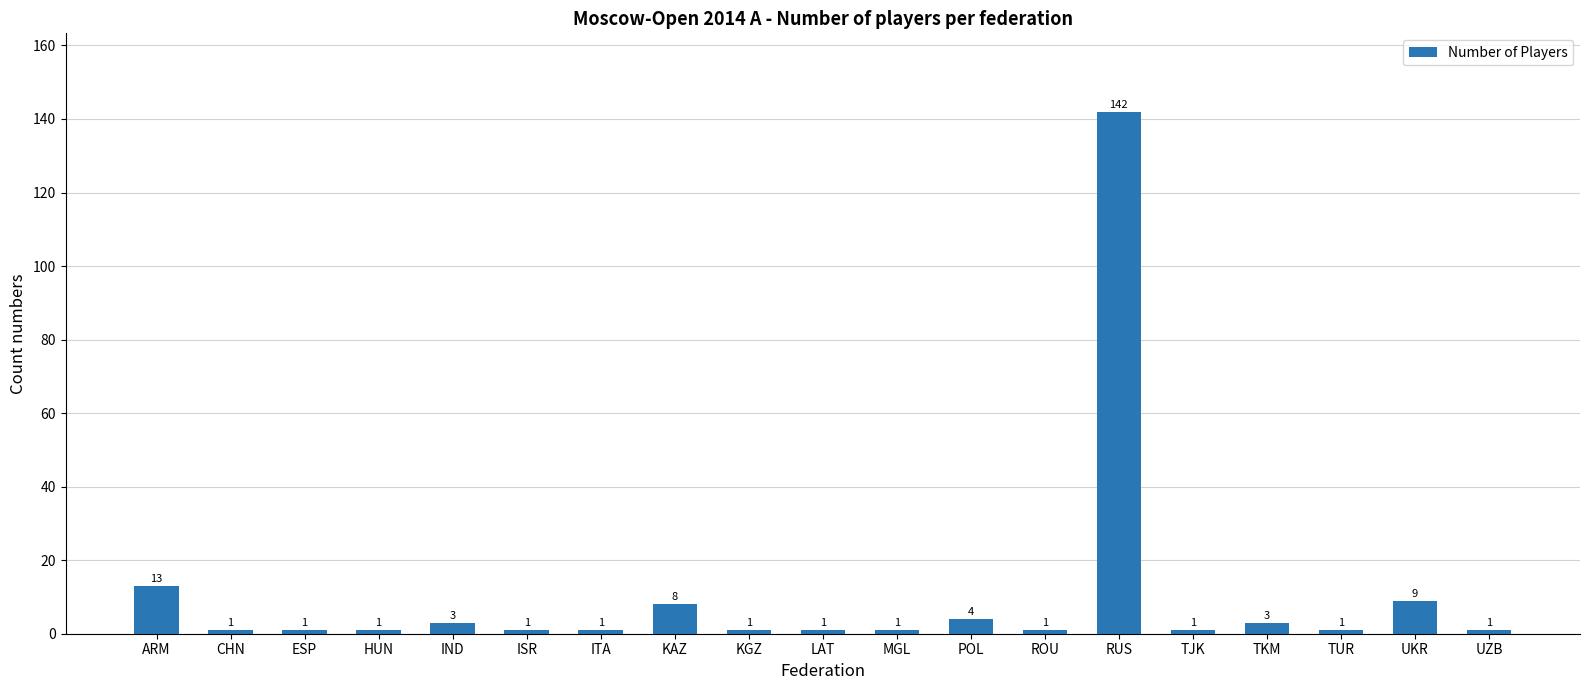

What is the maximum value shown in the chart?

142